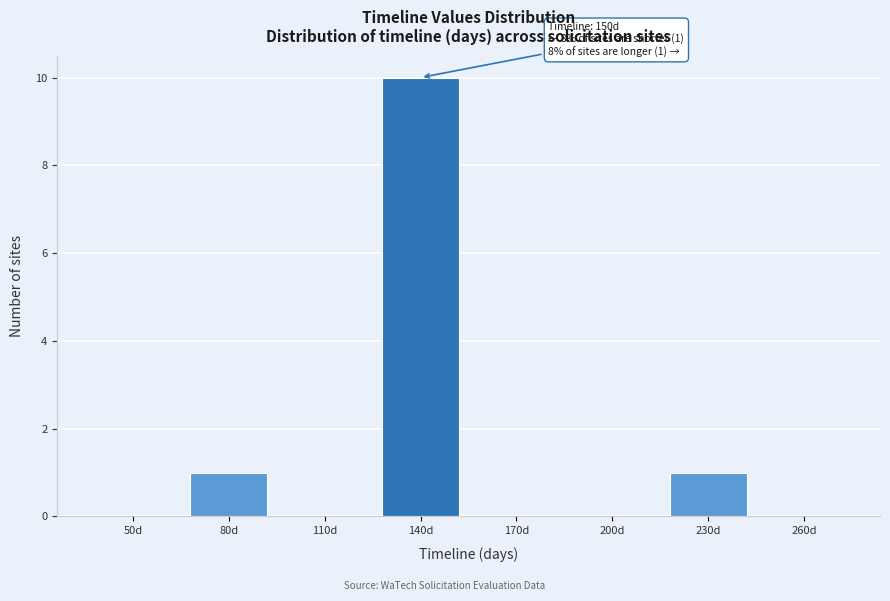

Reading left to right, list all the values displayed in this chart.

50d=0	80d=1	110d=0	140d=10	170d=0	200d=0	230d=1	260d=0